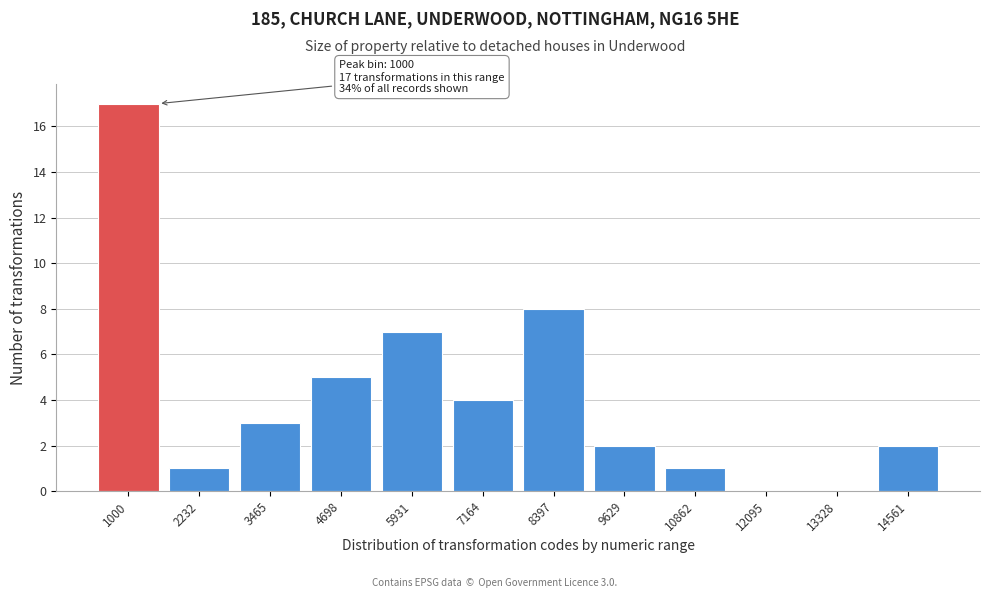

Reading left to right, what are all the values shown in this chart?

1000=17	2232=1	3465=3	4698=5	5931=7	7164=4	8397=8	9629=2	10862=1	12095=0	13328=0	14561=2